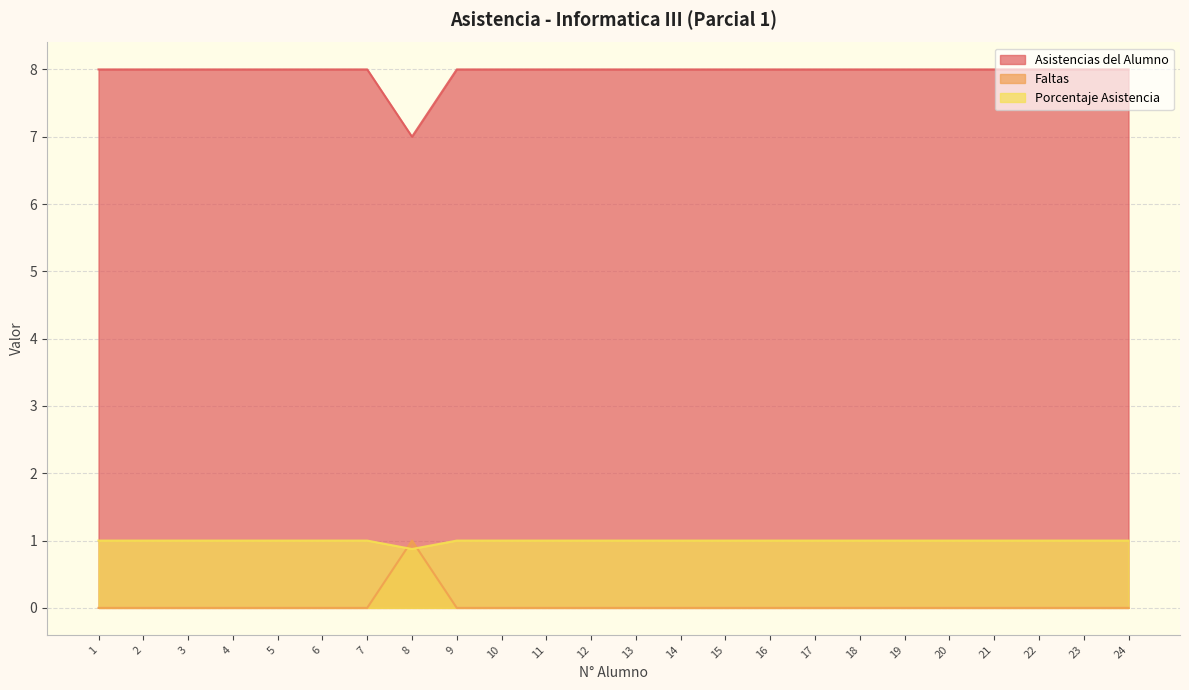

Rank the series by their maximum value, from highest to lowest.

Asistencias del Alumno, Faltas, Porcentaje Asistencia